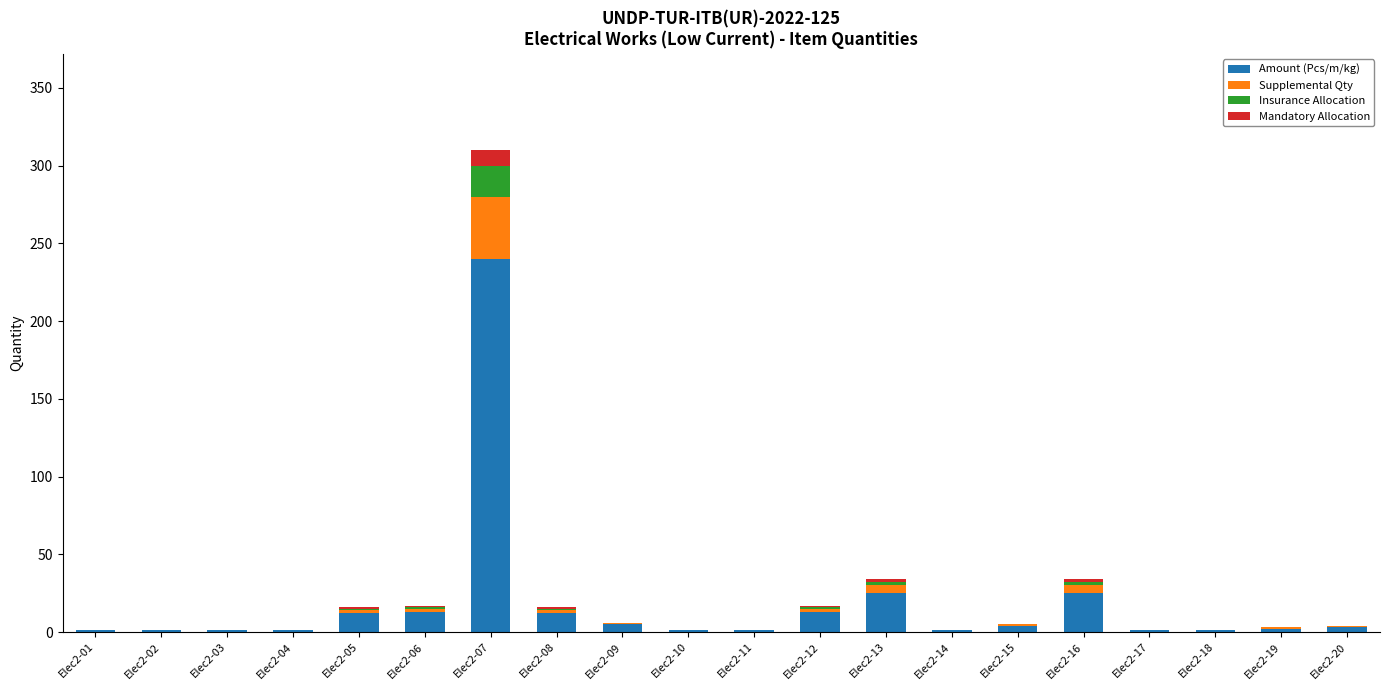

What value does the Amount (Pcs/m/kg) series have at Elec2-10?

1.0